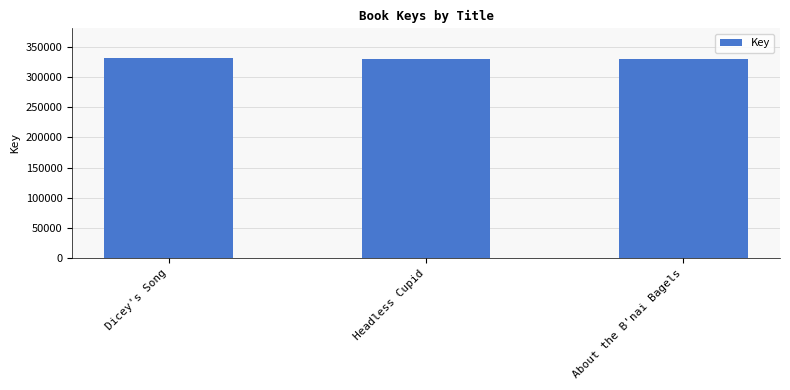

True or false: the data shows 511430 at Headless Cupid.

False